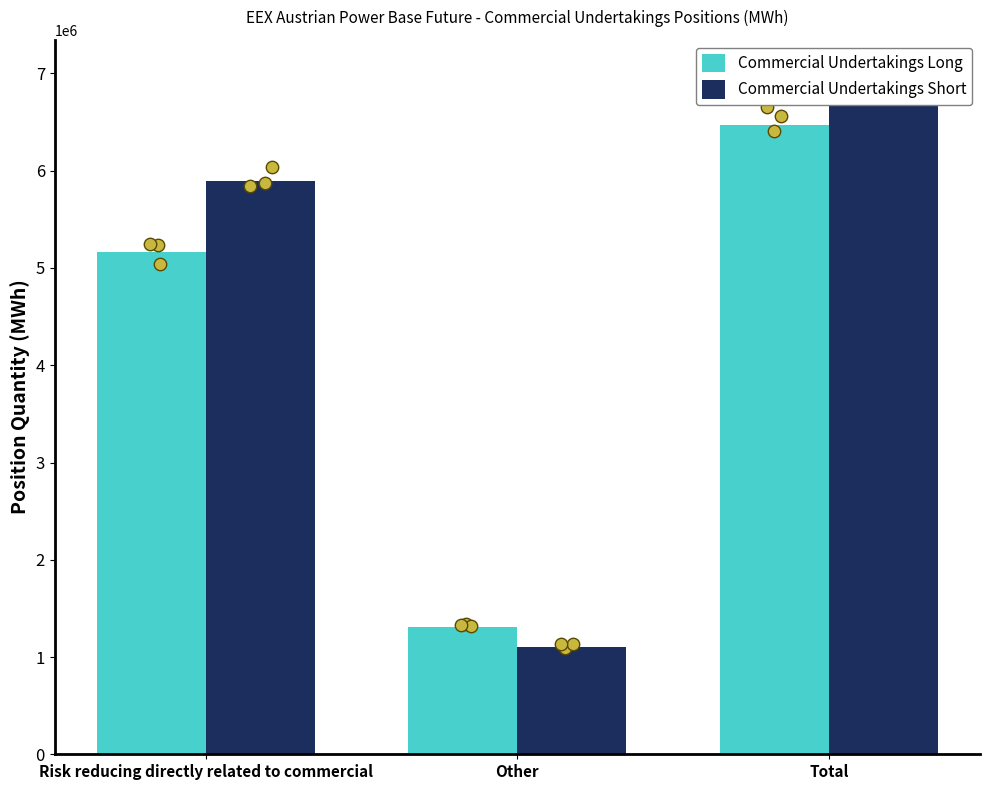

At which category is the sum across all series the highest?

Total